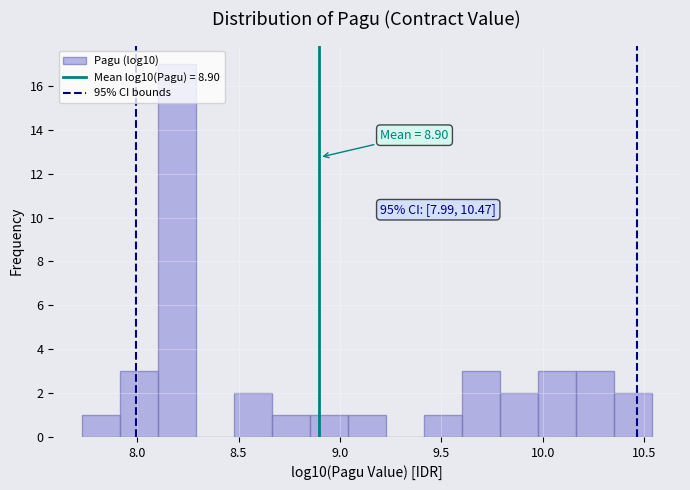

Read against the x-axis, roughly where is the centre of the tallest bar?

8.20